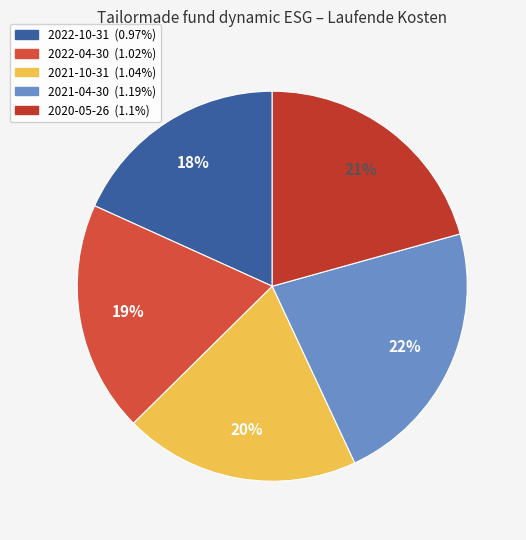

Which slice is the largest?

2021-04-30